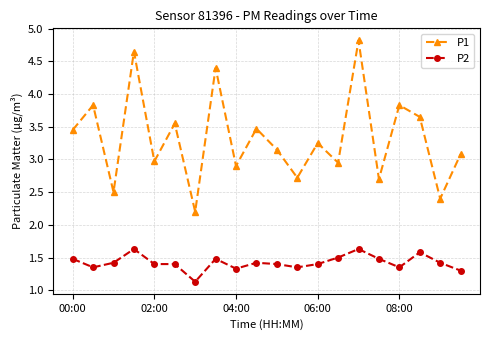

True or false: P1 and P2 cross at least once.

False